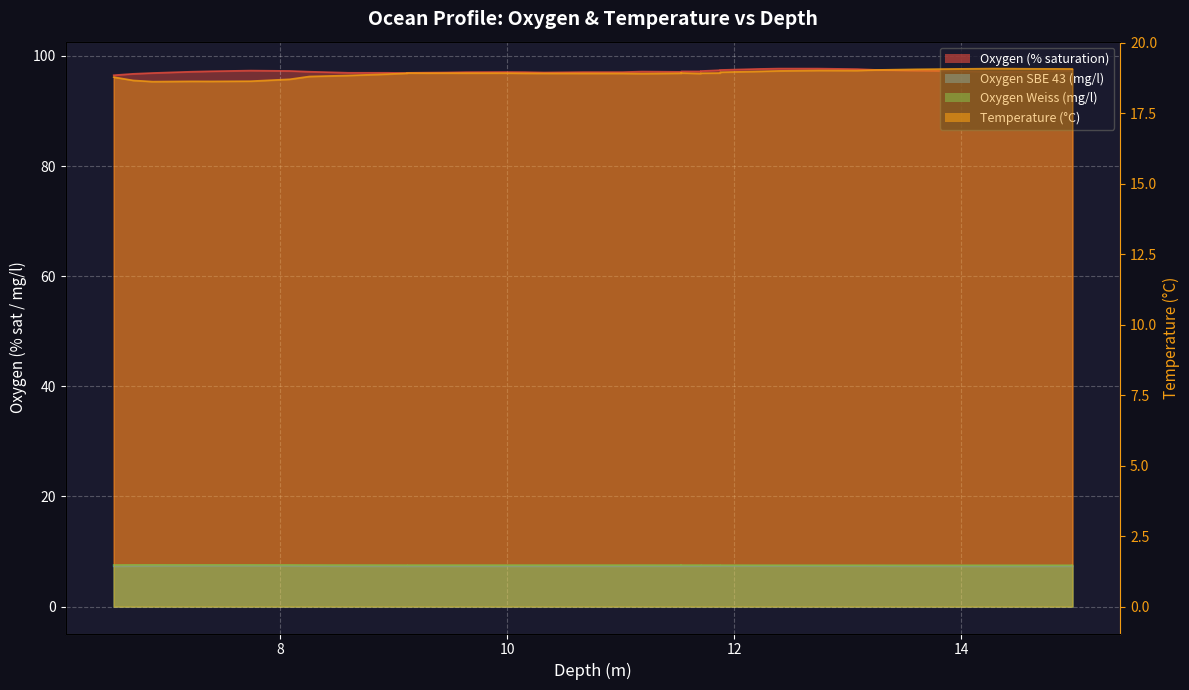

What is the label of the 17th point from the right?

11.532